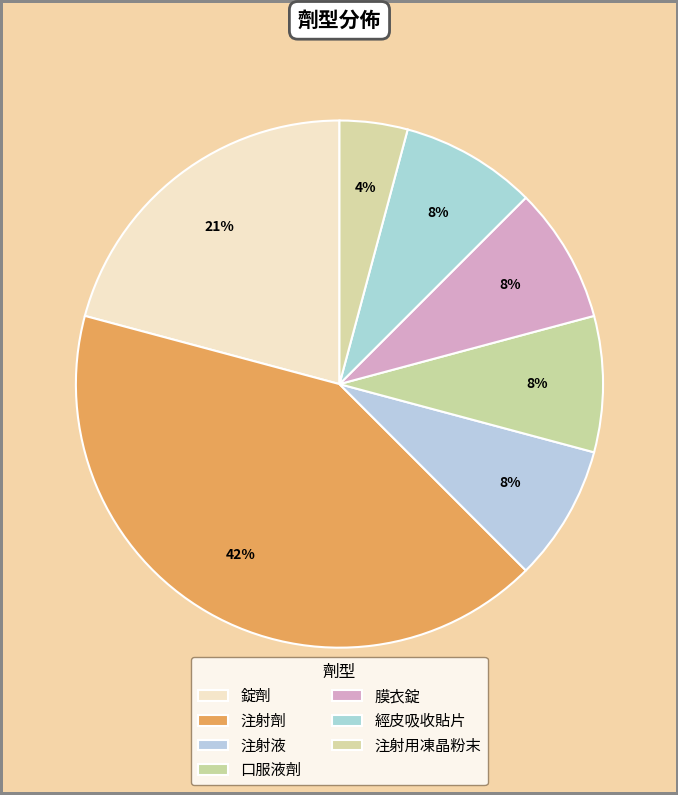

Does 經皮吸收貼片 represent more than half of the total?

No